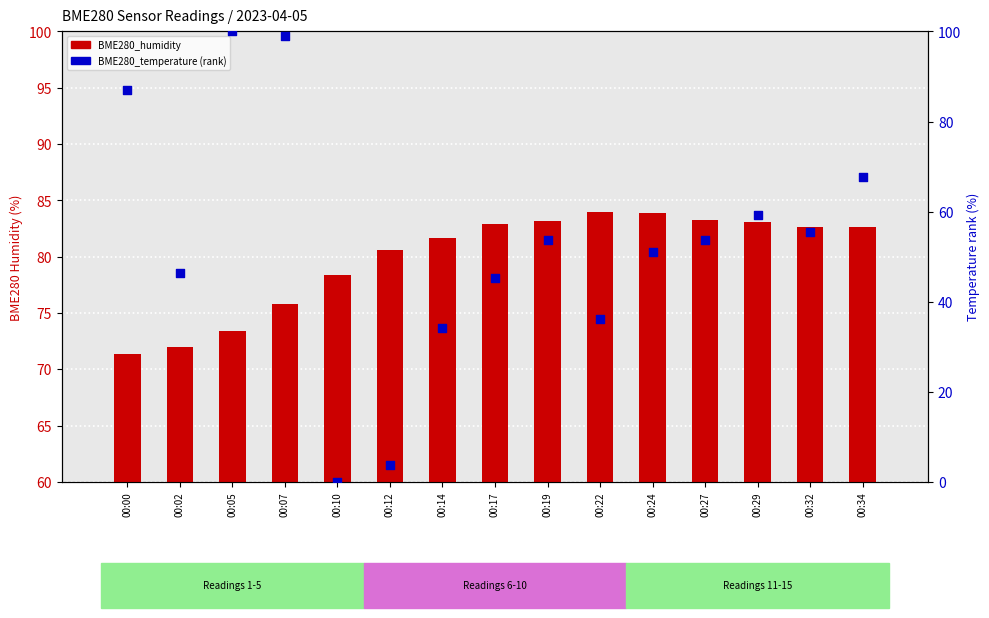

What is the total value across all series at 00:29?

142.3